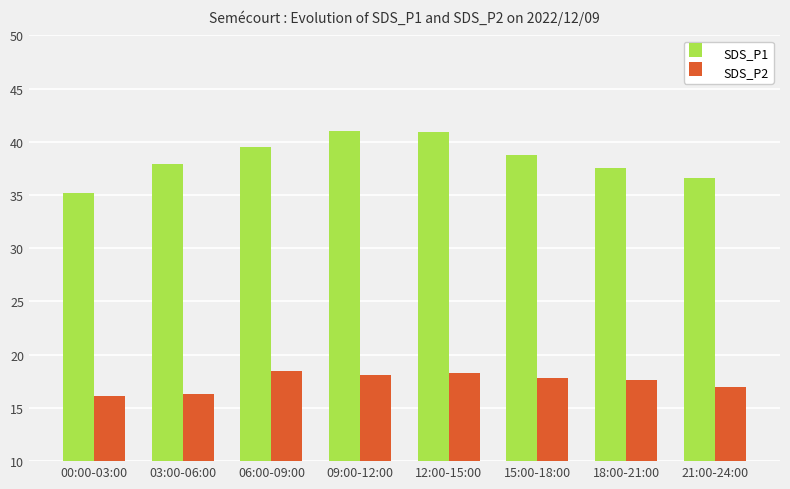

What is the difference between the maximum and minimum values in the SDS_P2 series?

2.4